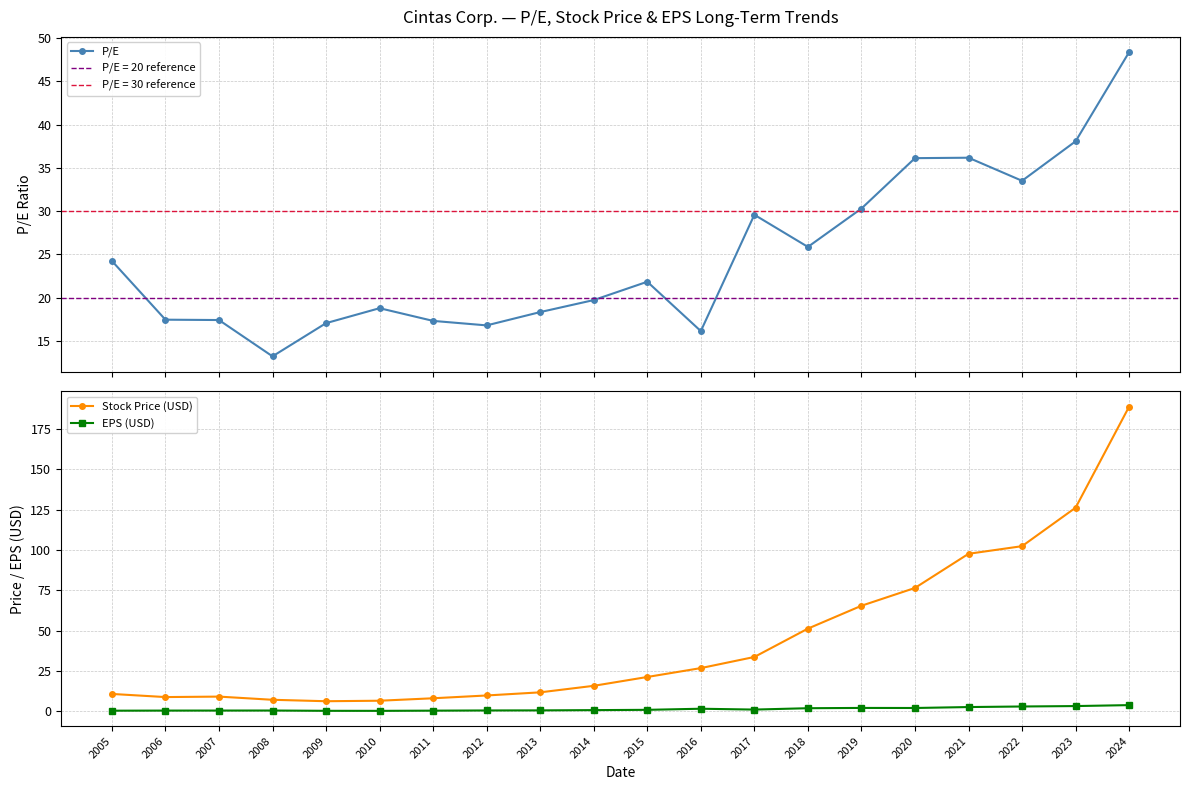

At which category does EPS (USD) reach its first local peak?

2008